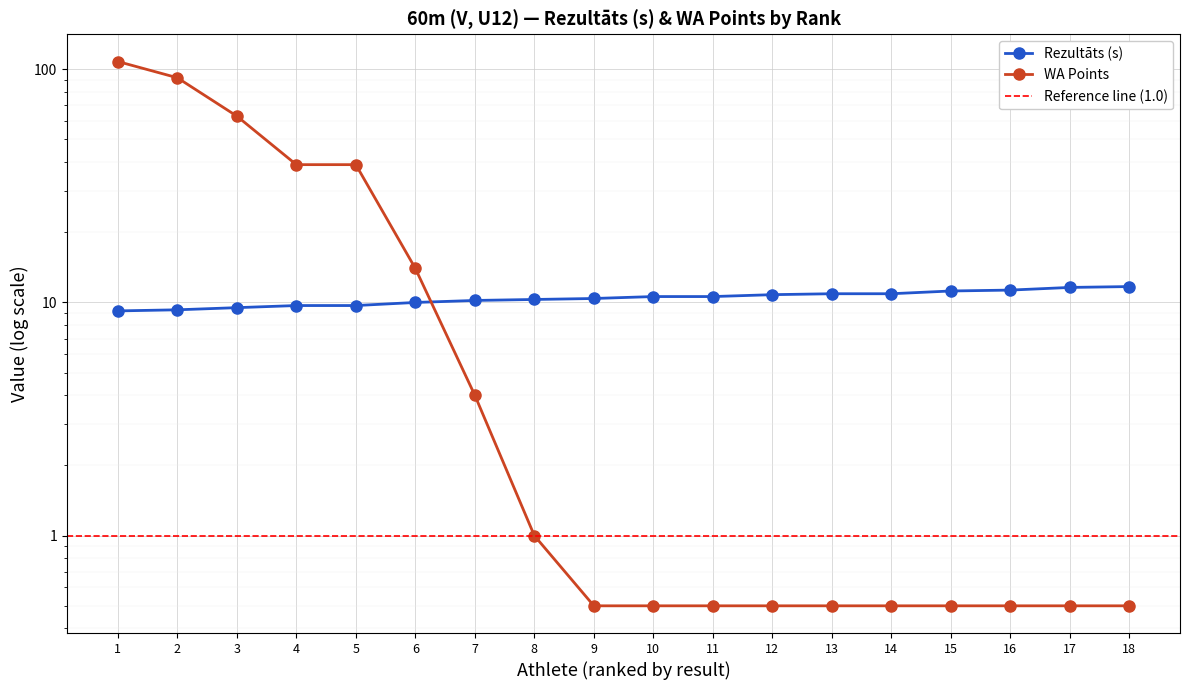

Reading right to left, extract all data points from this chart.

Rezultāts: 11.7	11.6	11.3	11.2	10.9	10.9	10.8	10.6	10.6	10.4	10.3	10.2	10.0	9.7	9.7	9.5	9.3	9.2
WA: 0.5	0.5	0.5	0.5	0.5	0.5	0.5	0.5	0.5	0.5	1.0	4.0	14.0	39.0	39.0	63.0	92.0	108.0